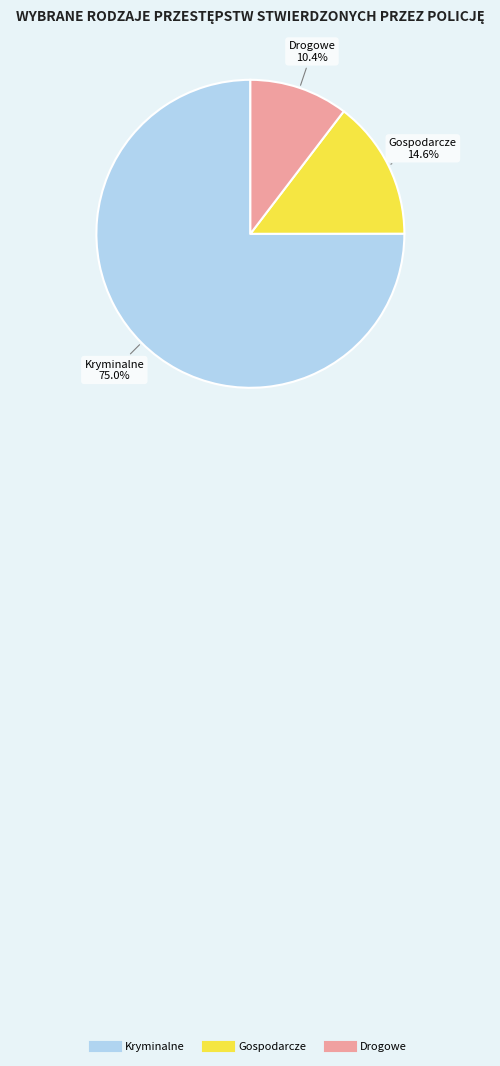

Is there any slice that represents more than half of the pie?

Yes